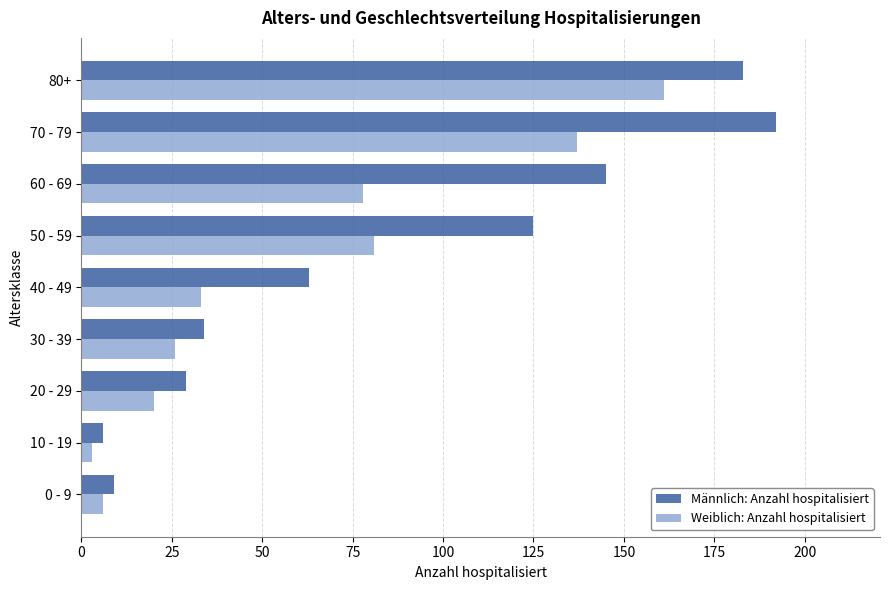

How many values in the Weiblich: Anzahl hospitalisiert series are below 33?

4